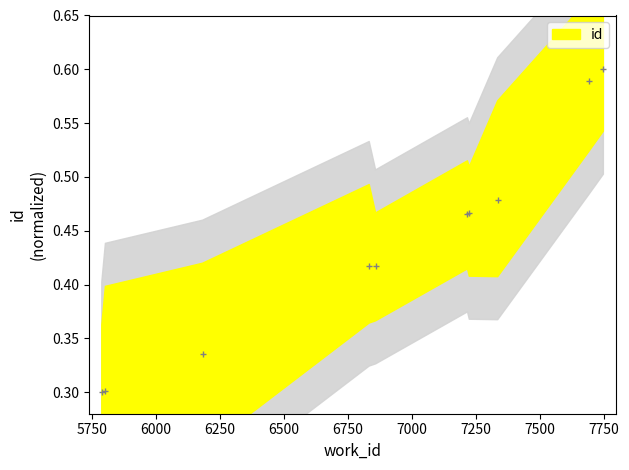

Reading left to right, extract all data points from this chart.

0.3	0.3	0.3	0.4	0.4	0.5	0.5	0.5	0.6	0.6